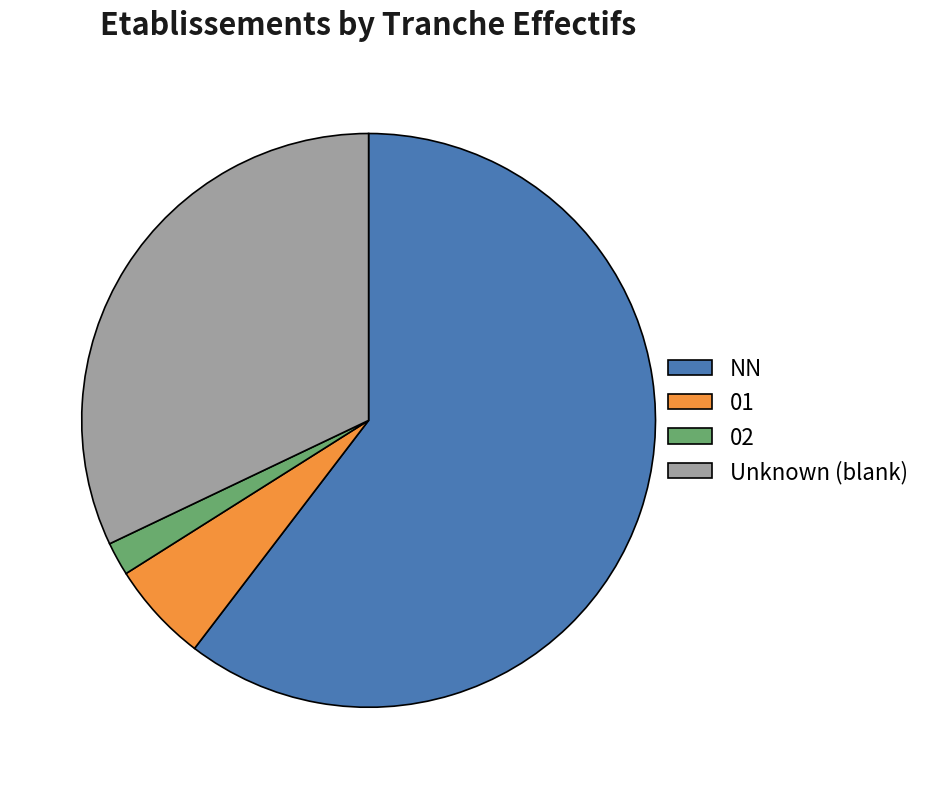

Count the number of slices in the pie.

4